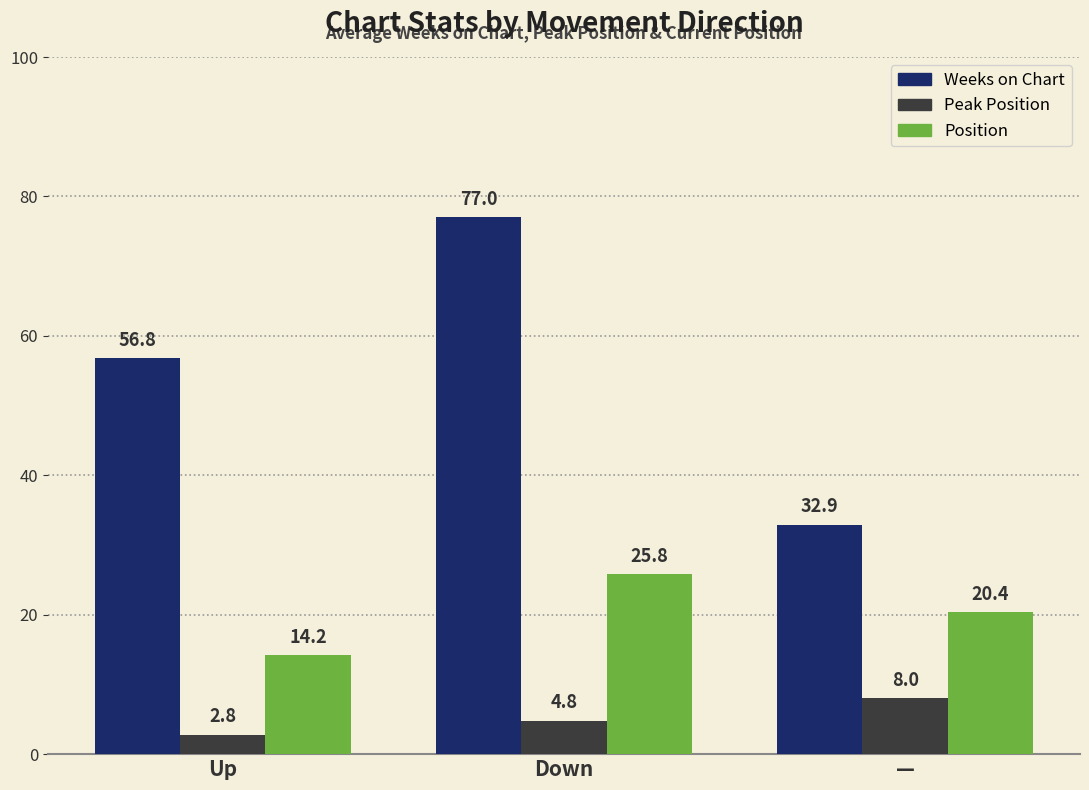

How many bars are there in total?

9